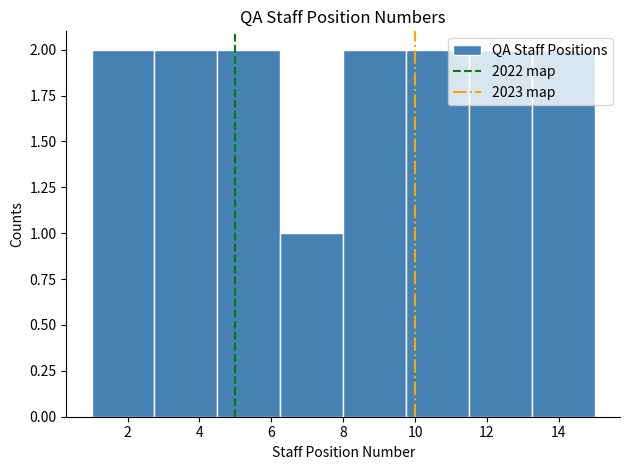

Reading left to right, list every bar in this chart as the range it spans on the x-axis followed by its height. Neither the bar edges nor the heights are printed on the chart, so give them approximately, as read against the axes.

1.00 to 2.75: 2
2.75 to 4.50: 2
4.50 to 6.25: 2
6.25 to 8.00: 1
8.00 to 9.75: 2
9.75 to 11.50: 2
11.50 to 13.25: 2
13.25 to 15.00: 2